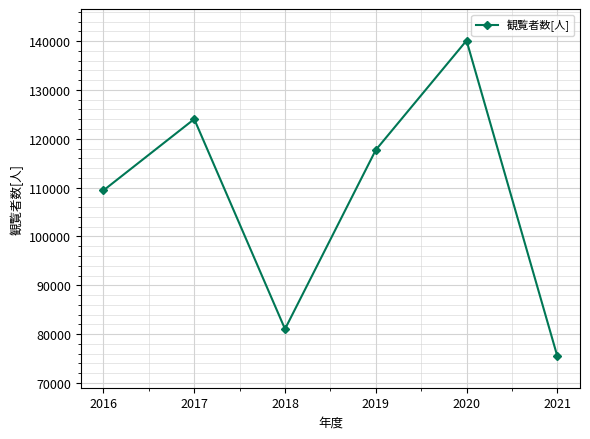

Rank the categories by value from highest to lowest.

2020, 2017, 2019, 2016, 2018, 2021